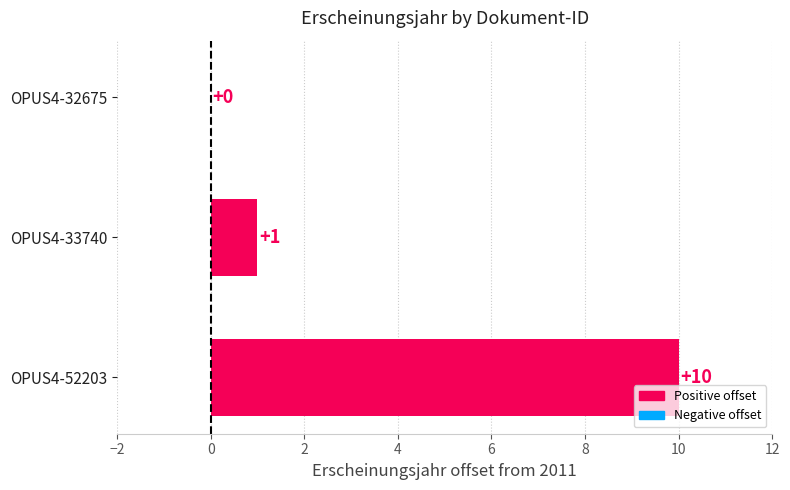

Which has a higher value, OPUS4-32675 or OPUS4-52203?

OPUS4-52203